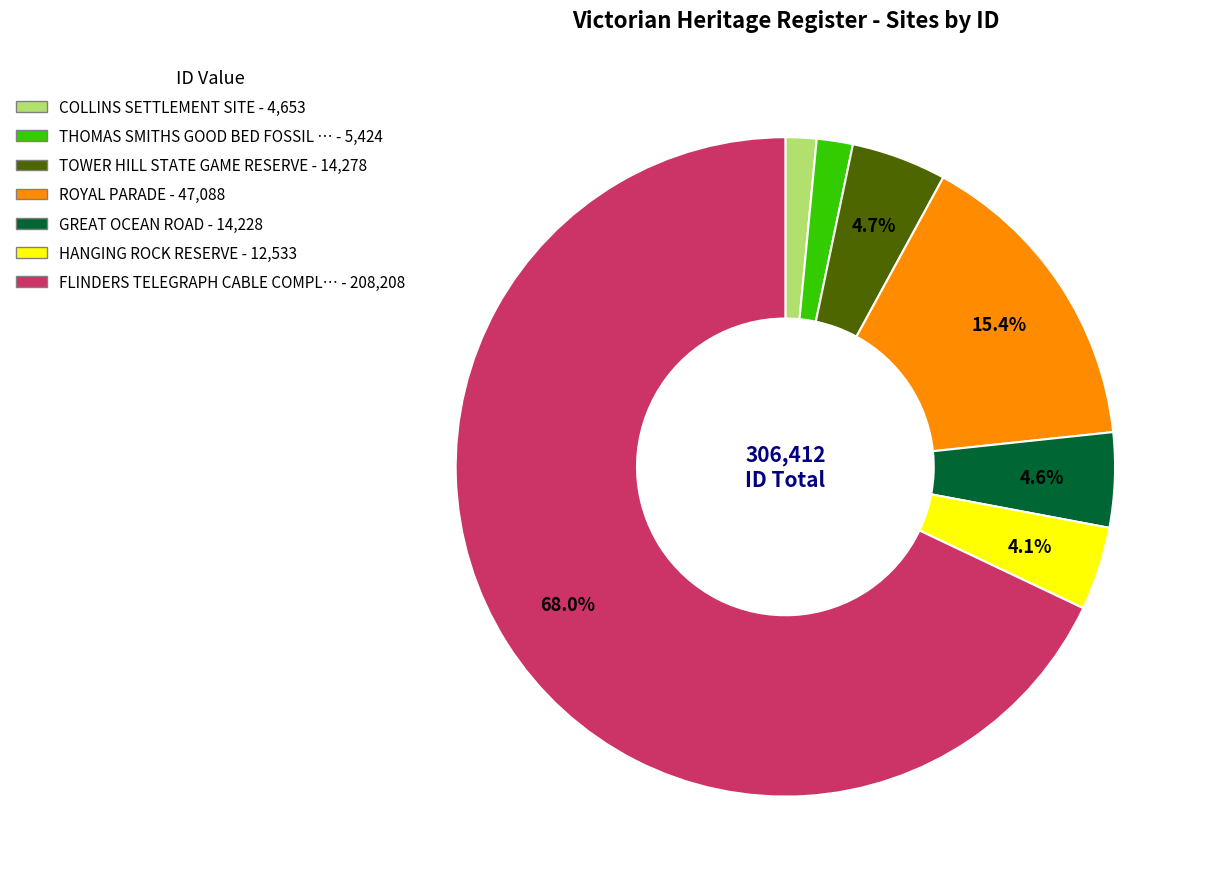

How many segments does this pie chart have?

7